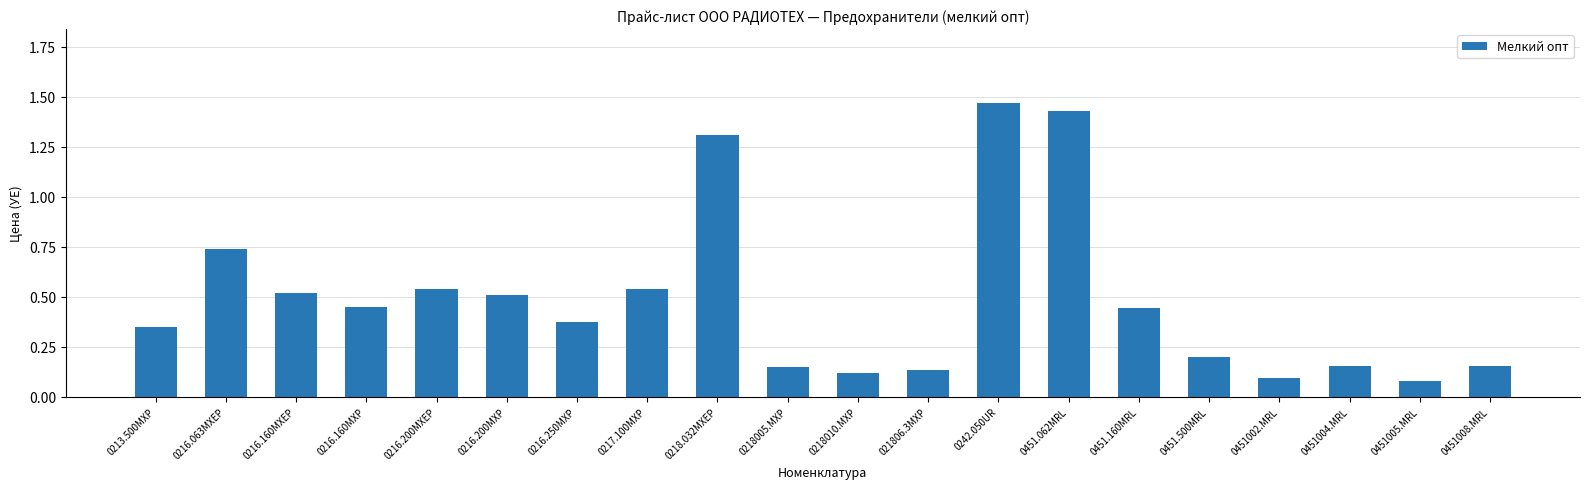

Which category has the highest value across all series?

0242.050UR